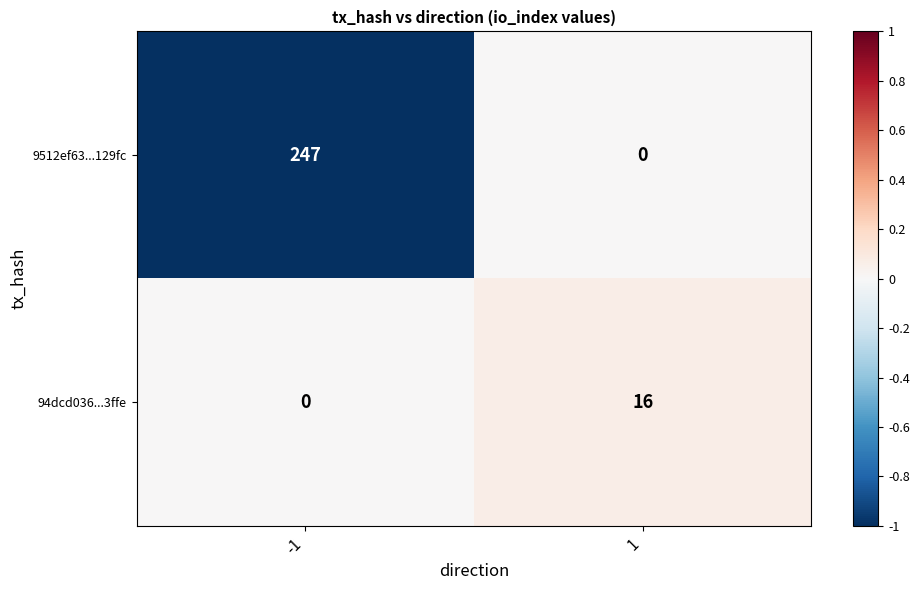

Count the number of data series in this chart.

2